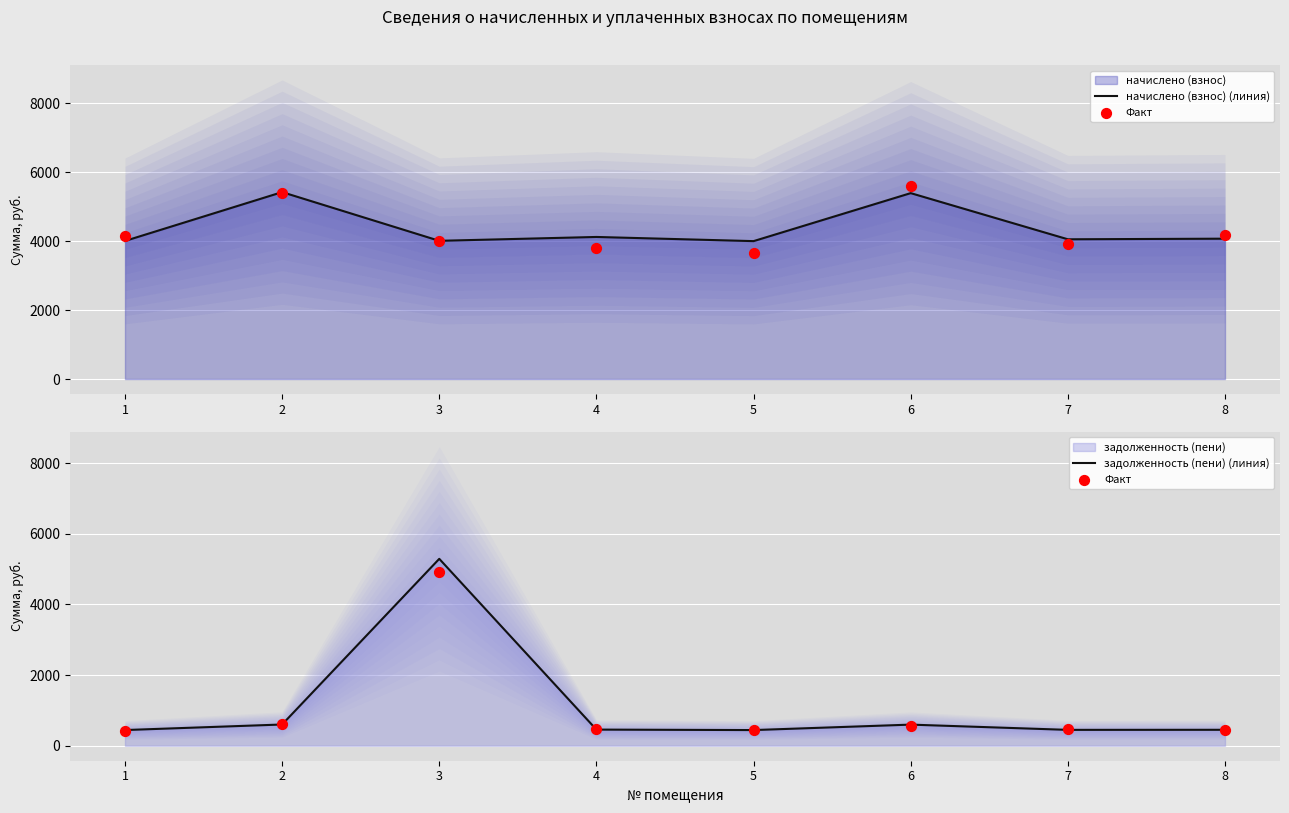

Which series has the largest Y range (max minus min)?

задолженность (пени) (линия)